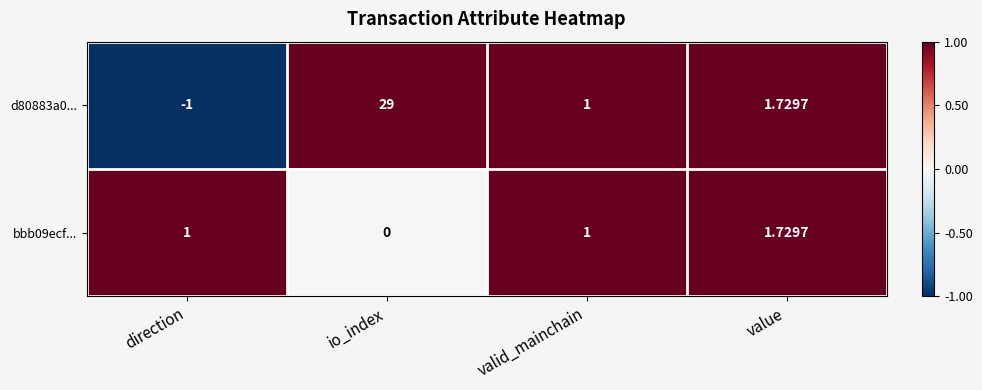

Where does the d80883a0... series first go above 1?

io_index